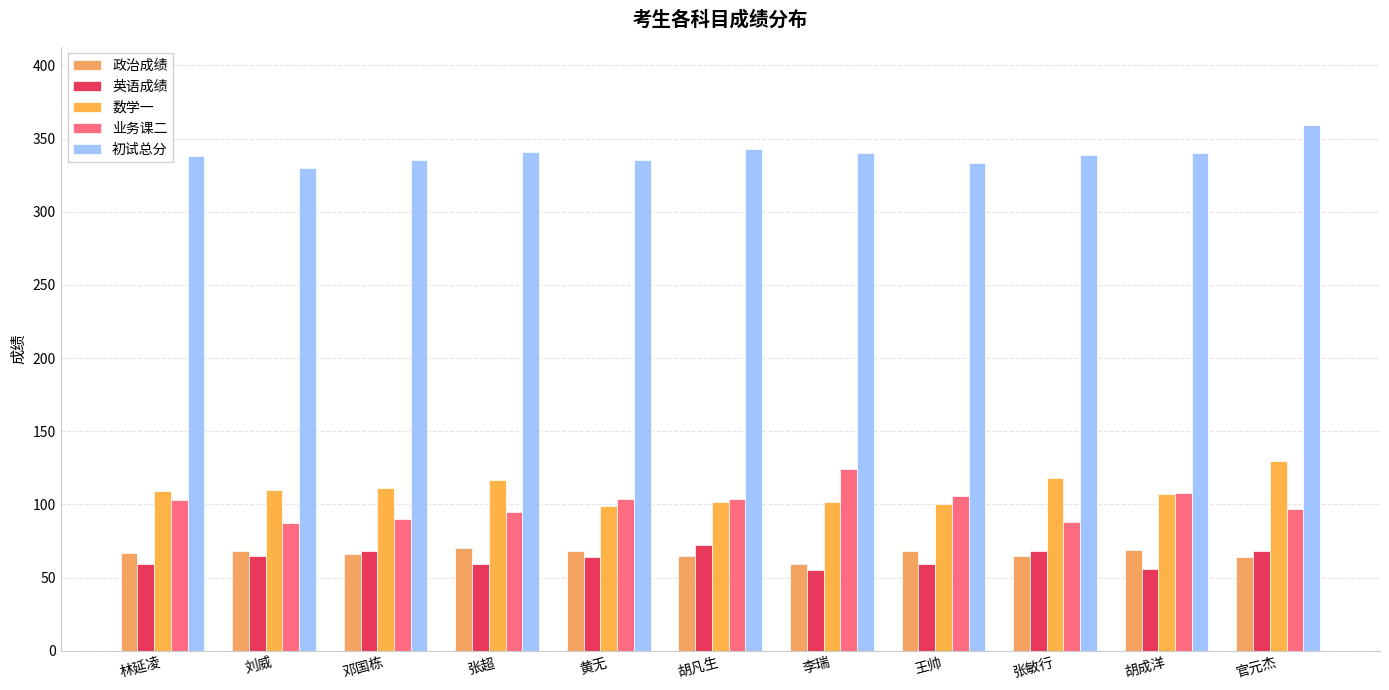

Between 胡成洋 and 黄无, which is larger?

胡成洋